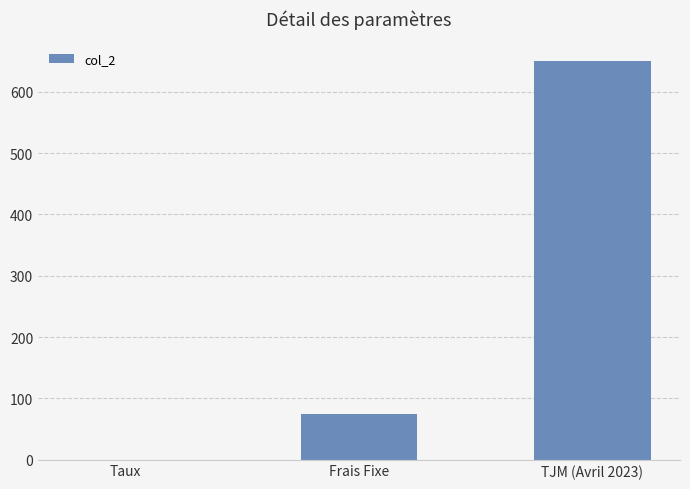

How many categories are shown in the chart?

3